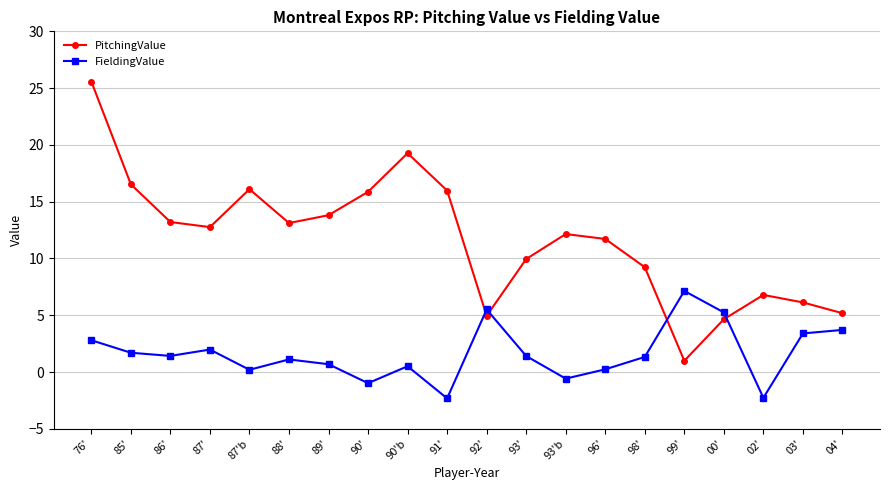

How many interior local valleys does the PitchingValue series have?

4